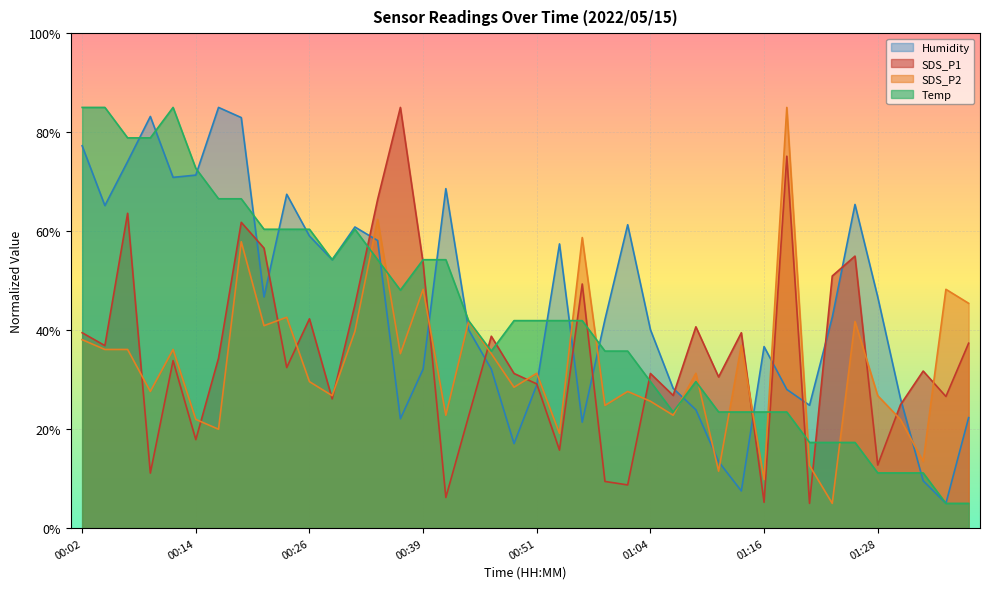

Reading right to left, what are all the values shown in this chart?

SDS_P1: 01:38=37.4	01:36=26.6	01:33=31.7	01:31=24.9	01:28=12.7	01:26=55.0	01:24=50.9	01:21=5.0	01:18=75.1	01:16=5.2	01:13=39.5	01:11=30.5	01:09=40.7	01:06=26.8	01:04=31.2	01:01=8.7	00:59=9.4	00:56=49.3	00:54=15.8	00:51=29.1	00:49=31.2	00:46=38.8	00:44=22.6	00:41=6.2	00:39=53.5	00:36=85.0	00:34=66.4	00:31=45.1	00:29=26.1	00:26=42.3	00:24=32.4	00:22=56.6	00:19=61.8	00:17=34.3	00:14=17.9	00:12=33.8	00:09=11.1	00:07=63.6	00:04=36.9	00:02=39.5
SDS_P2: 01:38=45.4	01:36=48.3	01:33=13.5	01:31=22.0	01:28=26.8	01:26=41.7	01:24=5.0	01:21=12.6	01:18=85.0	01:16=9.8	01:13=36.9	01:11=11.5	01:09=31.3	01:06=22.8	01:04=25.6	01:01=27.6	00:59=24.8	00:56=58.7	00:54=19.1	00:51=31.3	00:49=28.5	00:46=35.2	00:44=41.7	00:41=22.8	00:39=48.3	00:36=35.2	00:34=62.4	00:31=39.8	00:29=26.8	00:26=29.6	00:24=42.6	00:22=40.9	00:19=57.9	00:17=20.0	00:14=22.0	00:12=36.1	00:09=27.6	00:07=36.1	00:04=36.1	00:02=38.1
Humidity: 01:38=22.3	01:36=5.0	01:33=9.6	01:31=26.2	01:28=46.7	01:26=65.4	01:24=42.6	01:21=24.8	01:18=28.0	01:16=36.7	01:13=7.5	01:11=13.4	01:09=23.9	01:06=28.2	01:04=40.1	01:01=61.3	00:59=42.2	00:56=21.4	00:54=57.4	00:51=28.9	00:49=17.1	00:46=32.1	00:44=40.1	00:41=68.6	00:39=32.1	00:36=22.1	00:34=58.1	00:31=60.8	00:29=54.2	00:26=59.0	00:24=67.5	00:22=46.7	00:19=82.9	00:17=85.0	00:14=71.3	00:12=70.9	00:09=83.2	00:07=74.1	00:04=65.2	00:02=77.3
Temp: 01:38=5.0	01:36=5.0	01:33=11.2	01:31=11.2	01:28=11.2	01:26=17.3	01:24=17.3	01:21=17.3	01:18=23.5	01:16=23.5	01:13=23.5	01:11=23.5	01:09=29.6	01:06=23.5	01:04=29.6	01:01=35.8	00:59=35.8	00:56=41.9	00:54=41.9	00:51=41.9	00:49=41.9	00:46=35.8	00:44=41.9	00:41=54.2	00:39=54.2	00:36=48.1	00:34=54.2	00:31=60.4	00:29=54.2	00:26=60.4	00:24=60.4	00:22=60.4	00:19=66.5	00:17=66.5	00:14=72.7	00:12=85.0	00:09=78.8	00:07=78.8	00:04=85.0	00:02=85.0